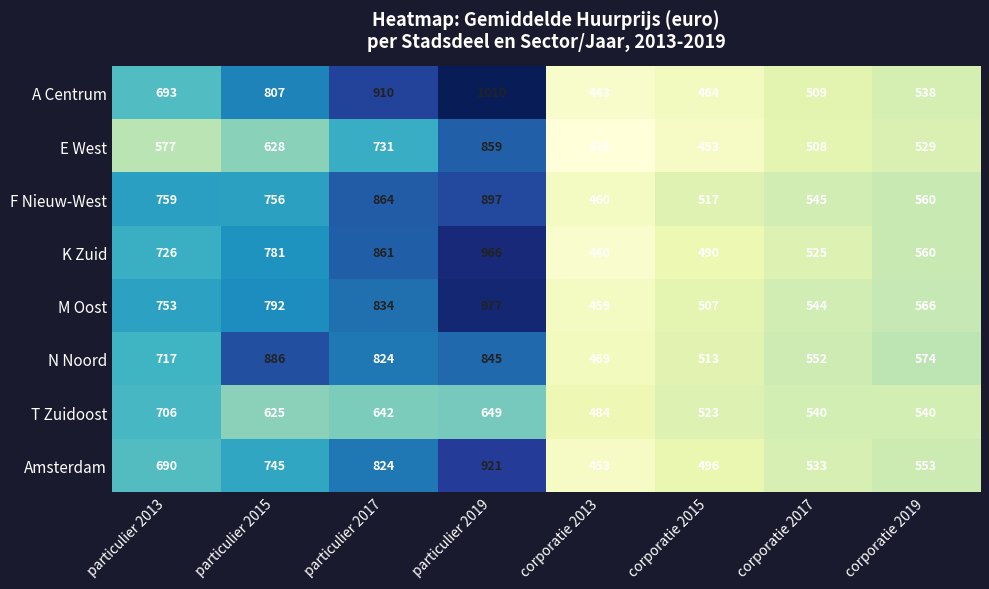

What is the minimum value shown in the chart?

416